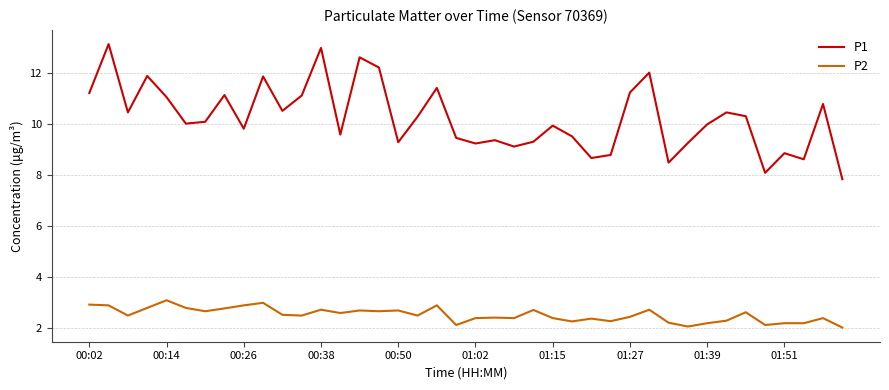

Which series has the largest total across all categories?

P1